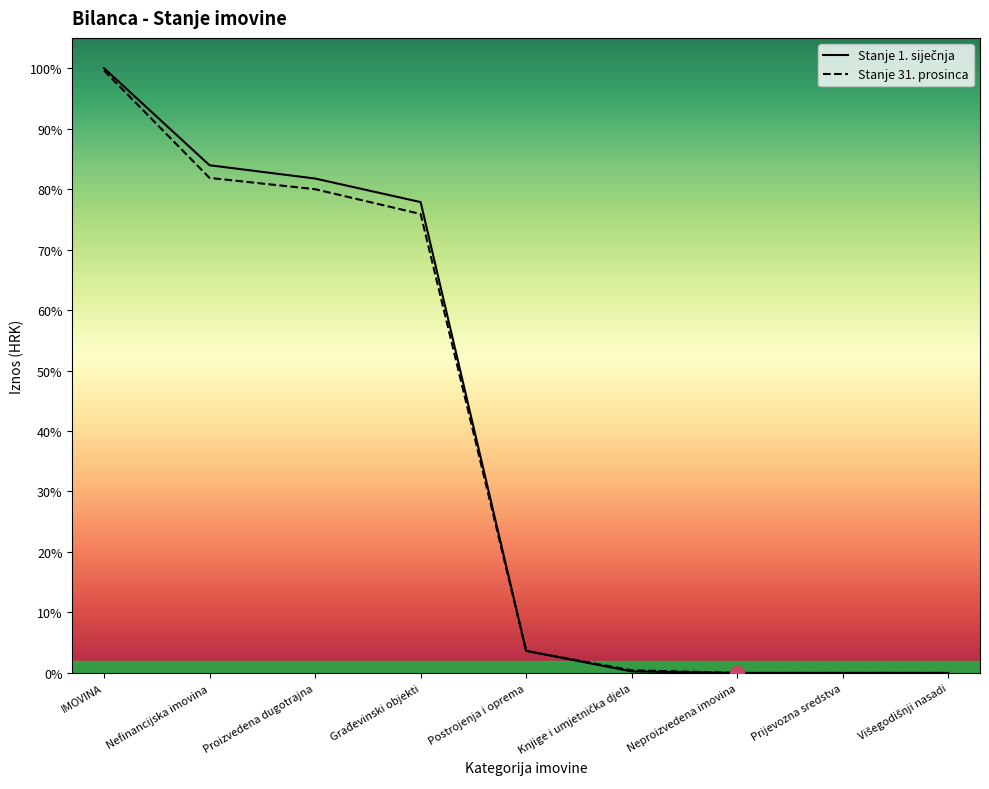

The value of Stanje 1. siječnja at Postrojenja i oprema is 67483.6. True or false?

True